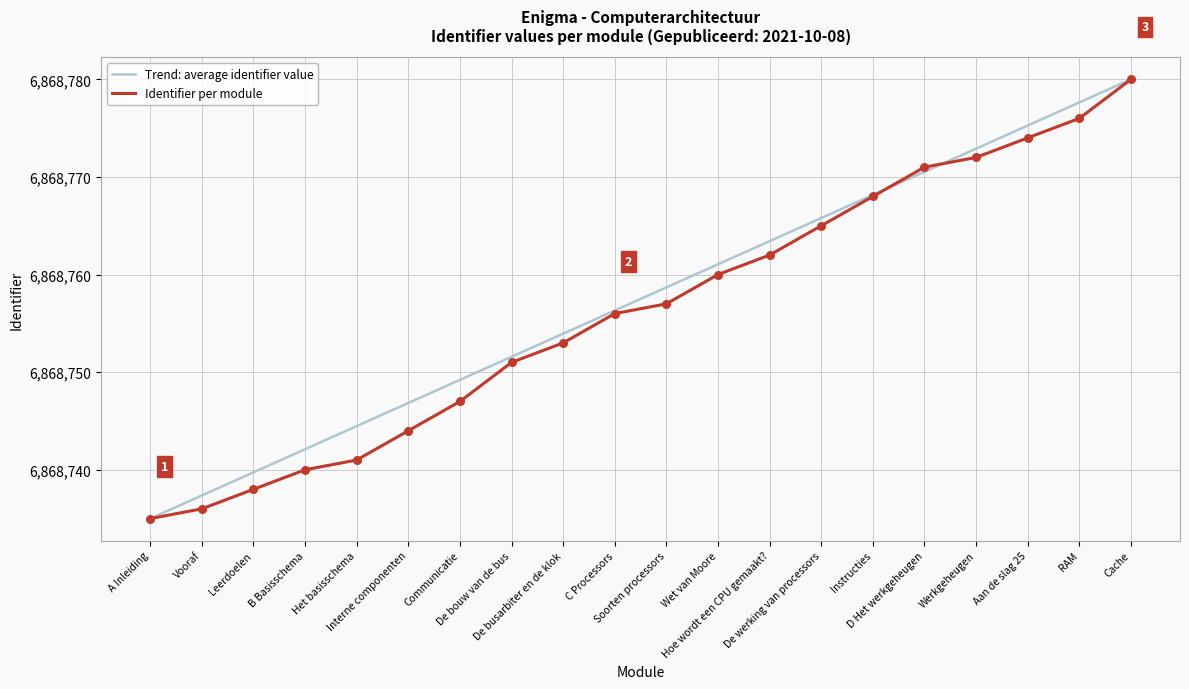

What is the total value across all series at Cache?

13737560.0